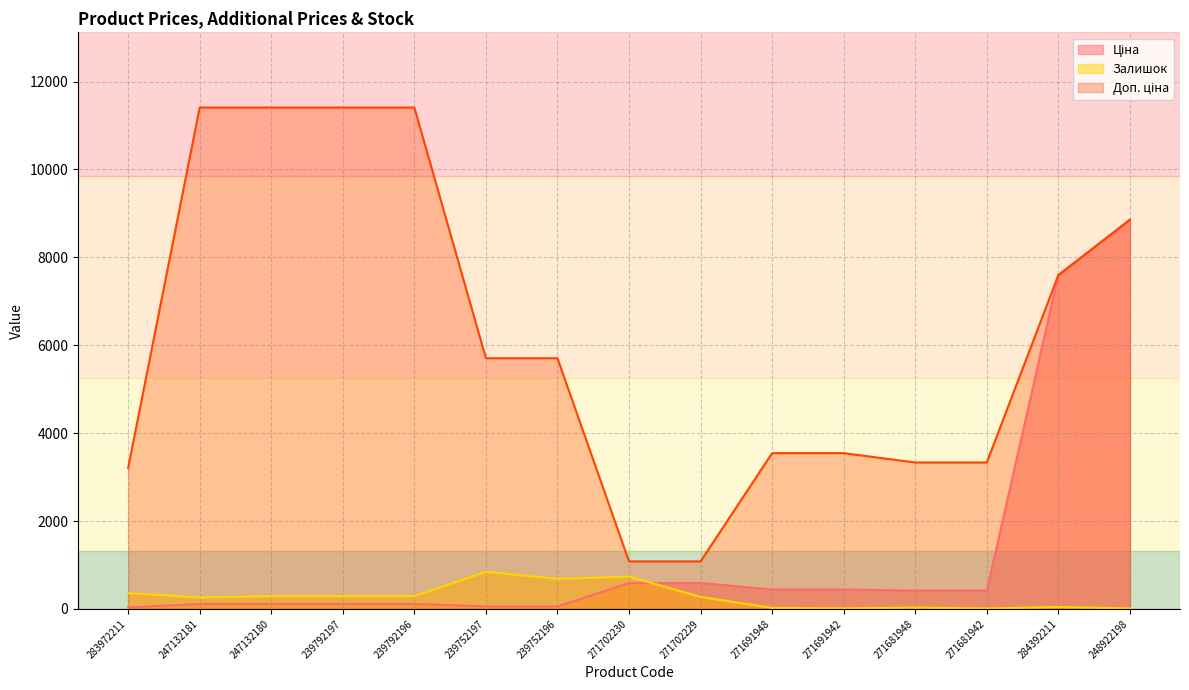

How many values in the Доп. ціна series are below 5705?

7